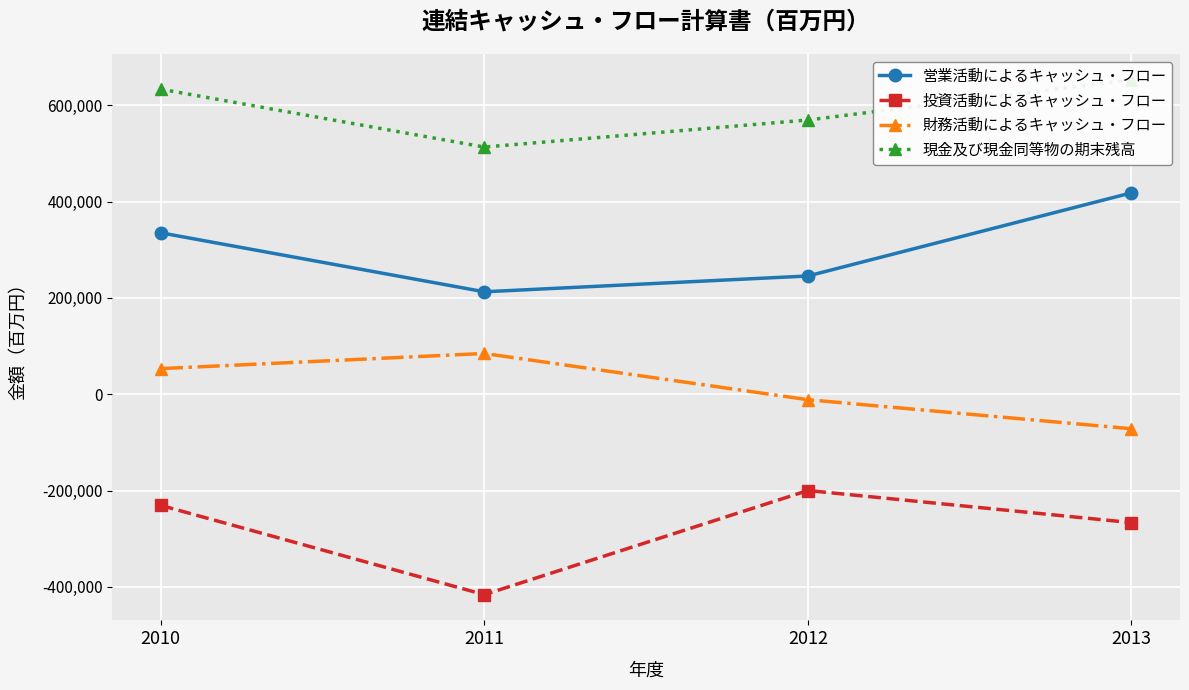

What is the spread (max minus min) of values at 2012?

769706